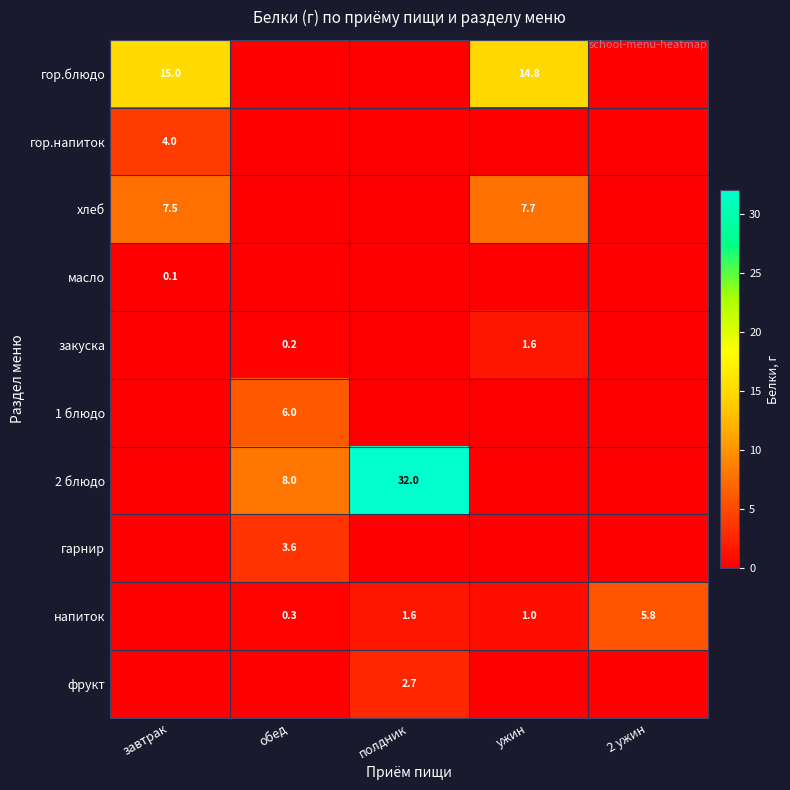

The хлеб series shows 12.4 at ужин. True or false?

False